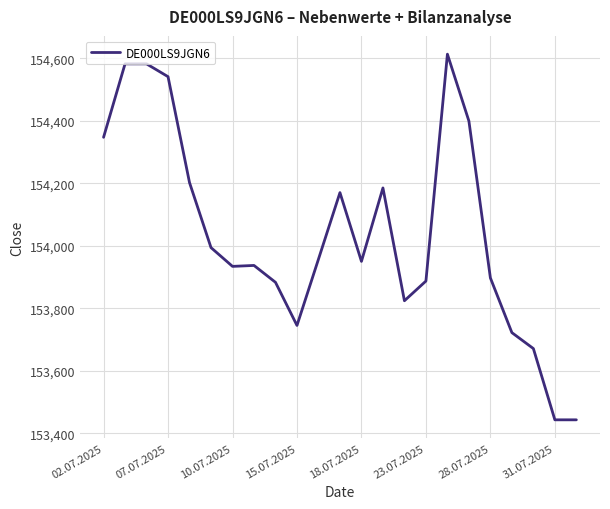

What is the difference between the maximum and minimum values?

1170